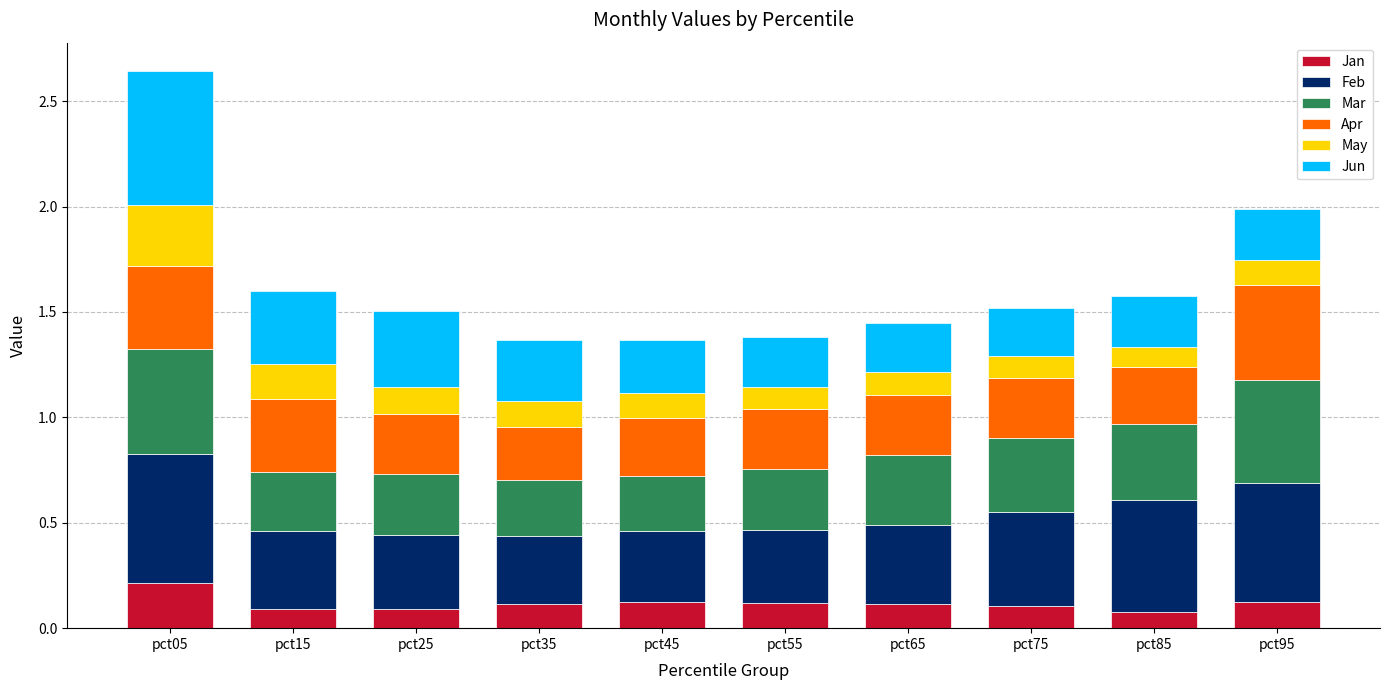

At which category is the sum across all series the highest?

pct05